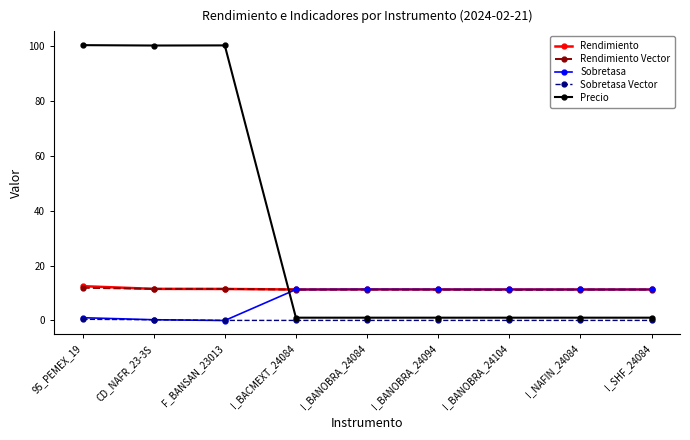

Does the chart have visible grid lines?

No